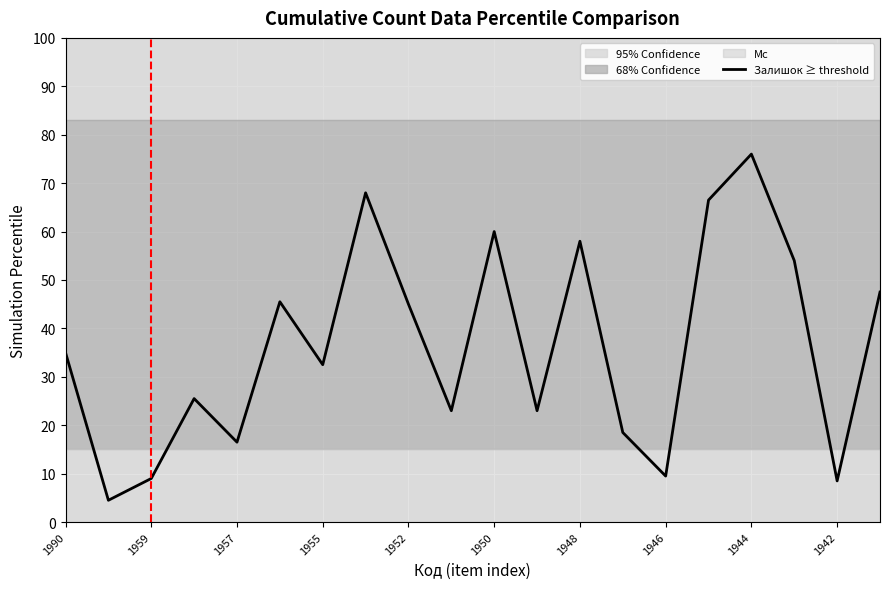

True or false: Залишок ≥ threshold has a value of 17.1 at 1946.

False